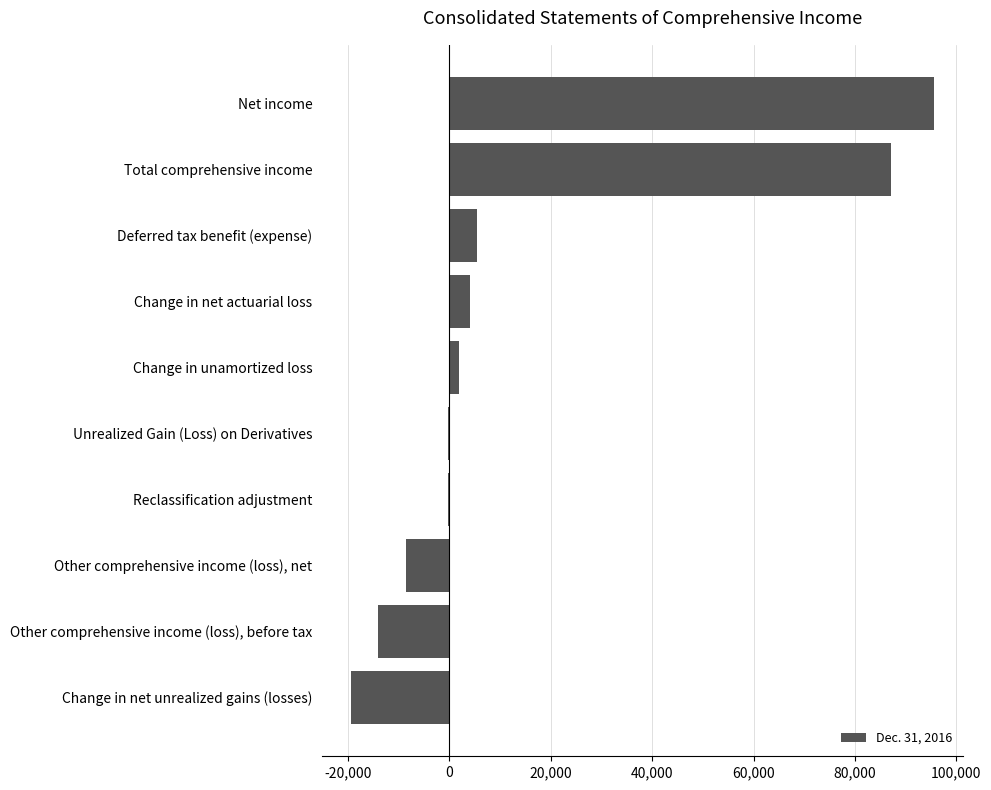

Which has a higher value, Change in net actuarial loss or Unrealized Gain (Loss) on Derivatives?

Change in net actuarial loss